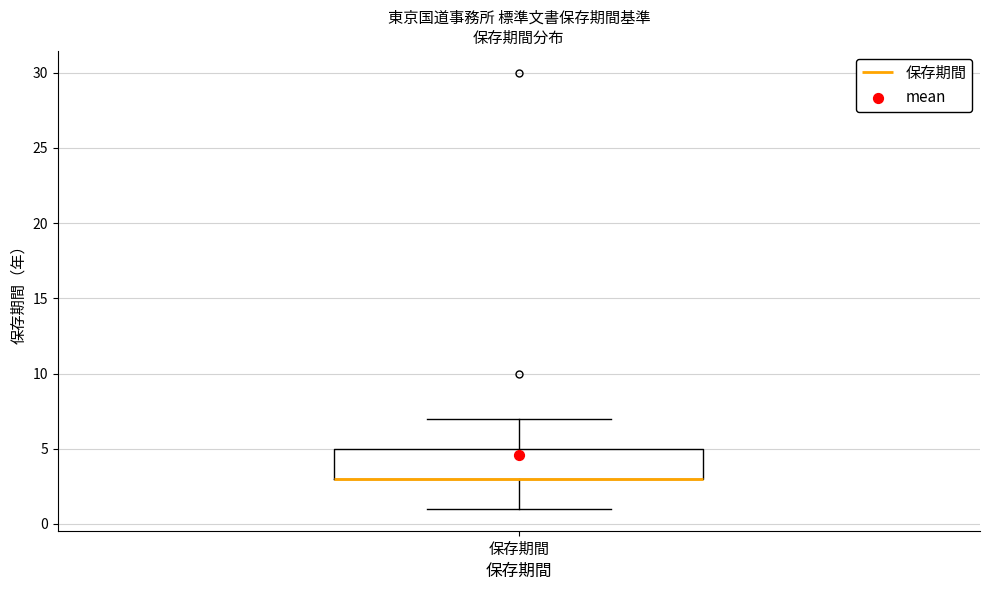

Where does the lower whisker of the box for 保存期間 end on the y-axis? The values are not printed on the chart, so give them approximately, as read against the axis.

1